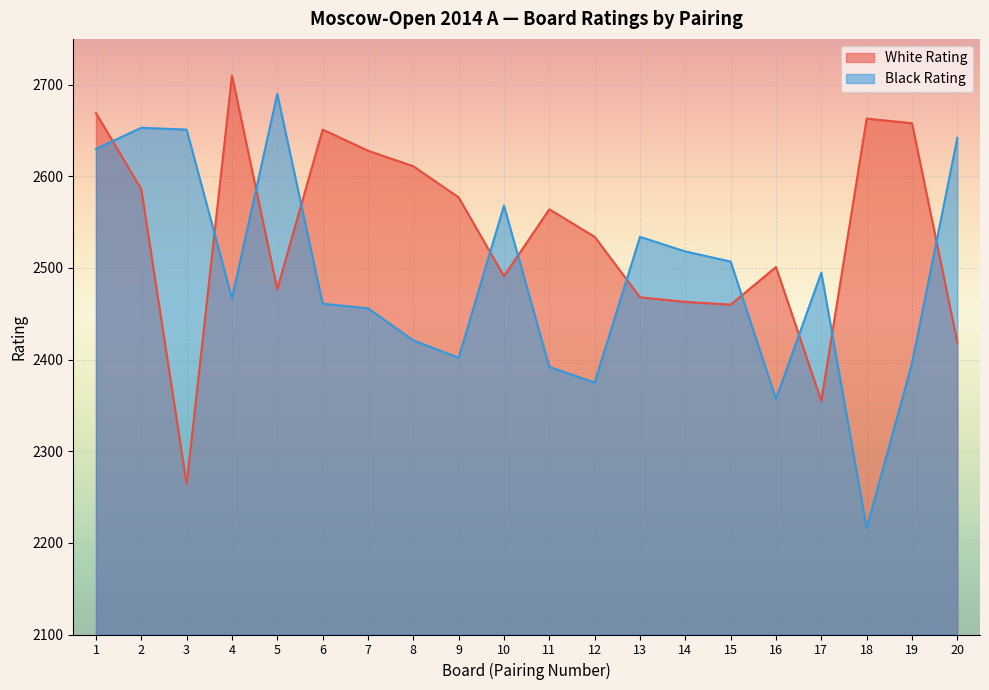

Which series ends up on top after the final intersection of Black Rating and White Rating?

Black Rating